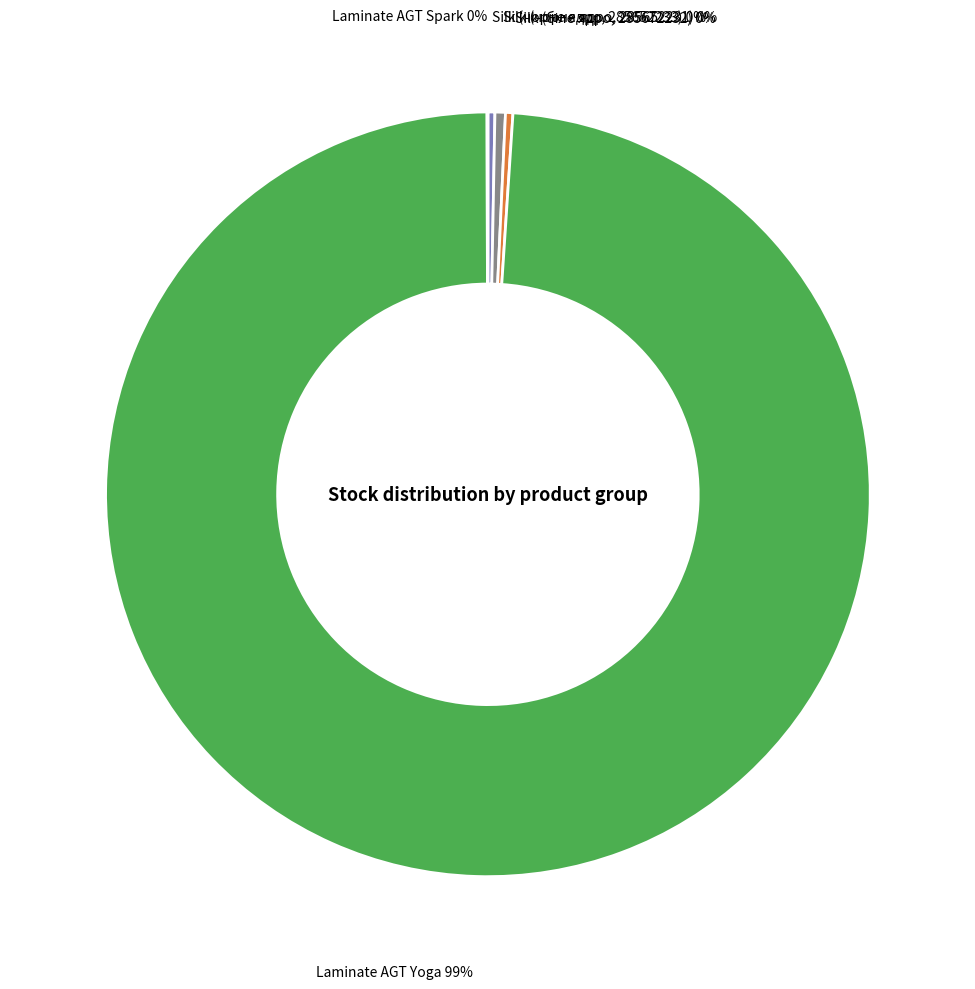

What is the majority slice?

Laminate AGT Yoga